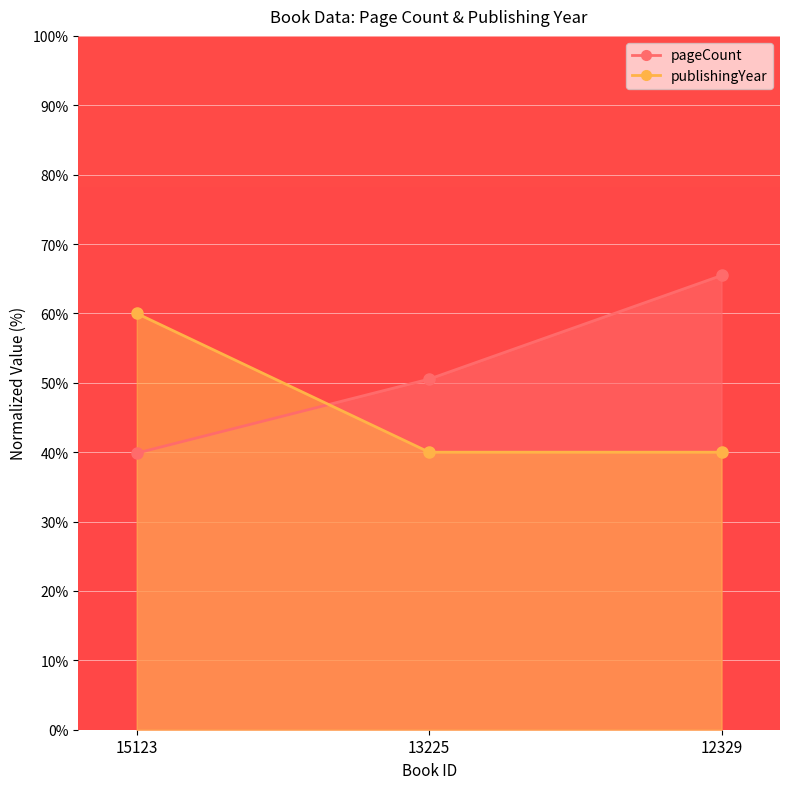

Is it true that publishingYear equals 60.0 at 15123?

True